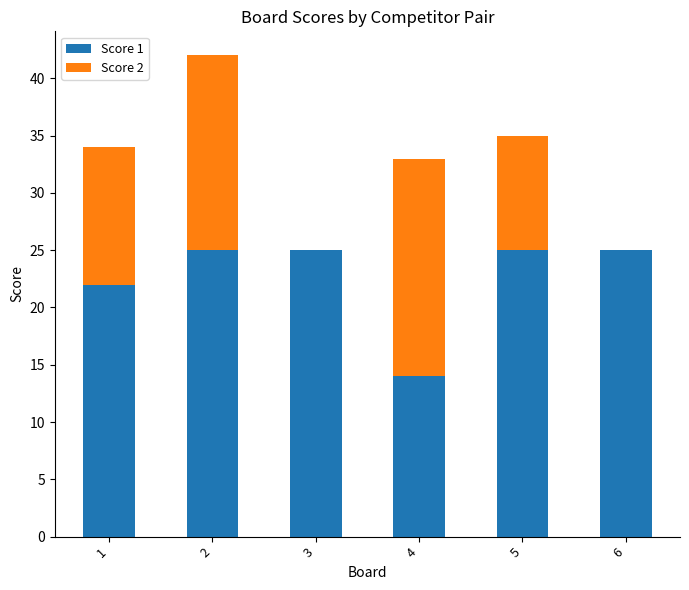

What is the average value of the Score 1 series?

23